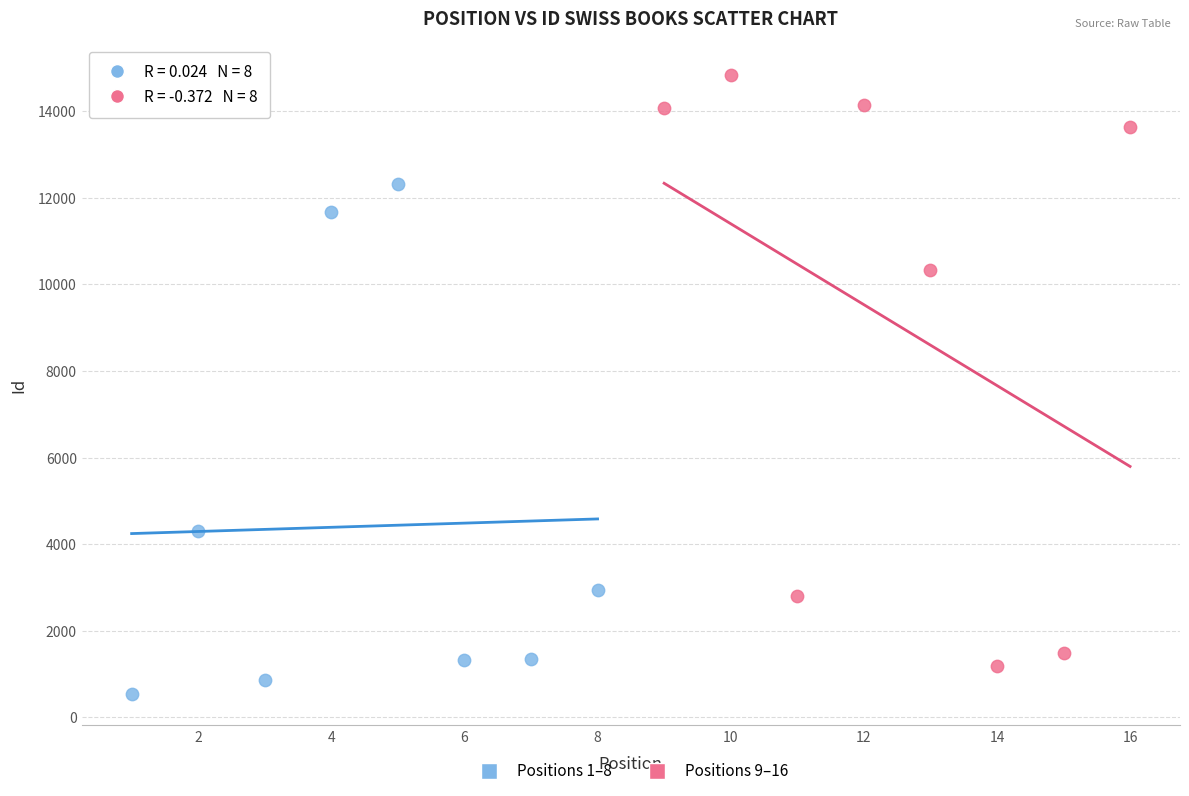

Which series reaches the minimum Y coordinate?

Positions 1–8